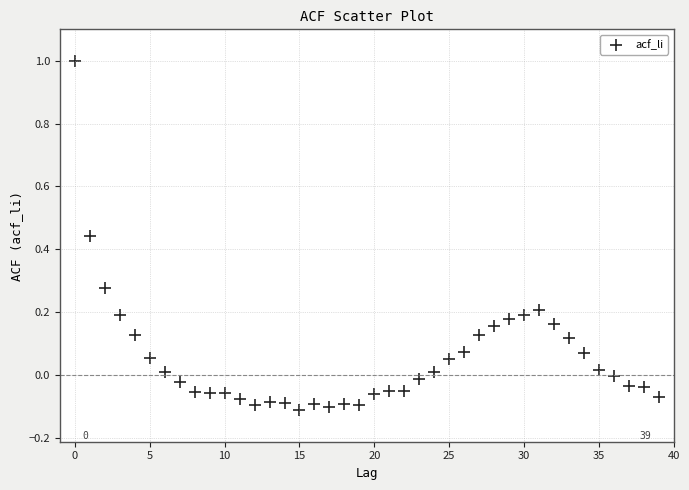

What is the range of Y values (max minus min)?

1.1